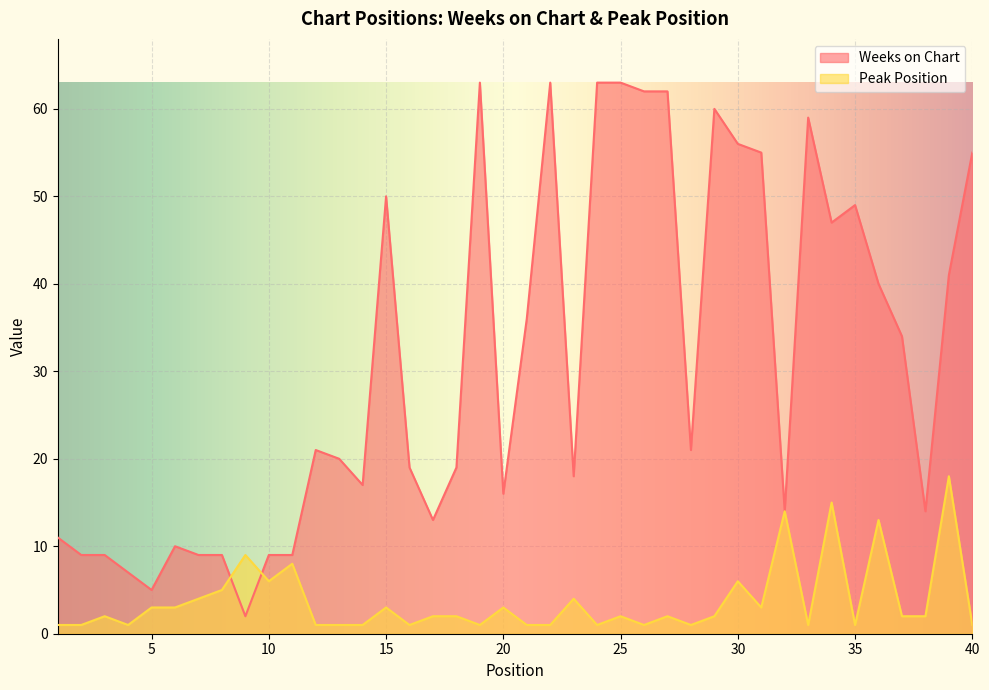

What are all the series names shown in the legend?

Weeks on Chart, Peak Position